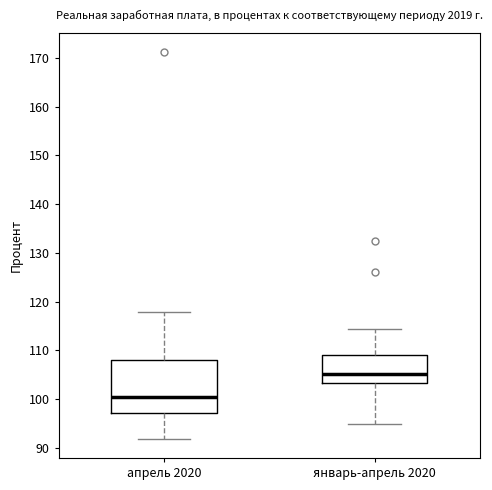

Where is the lower edge of the box for январь-апрель 2020 on the y-axis? The values are not printed on the chart, so give them approximately, as read against the axis.

103